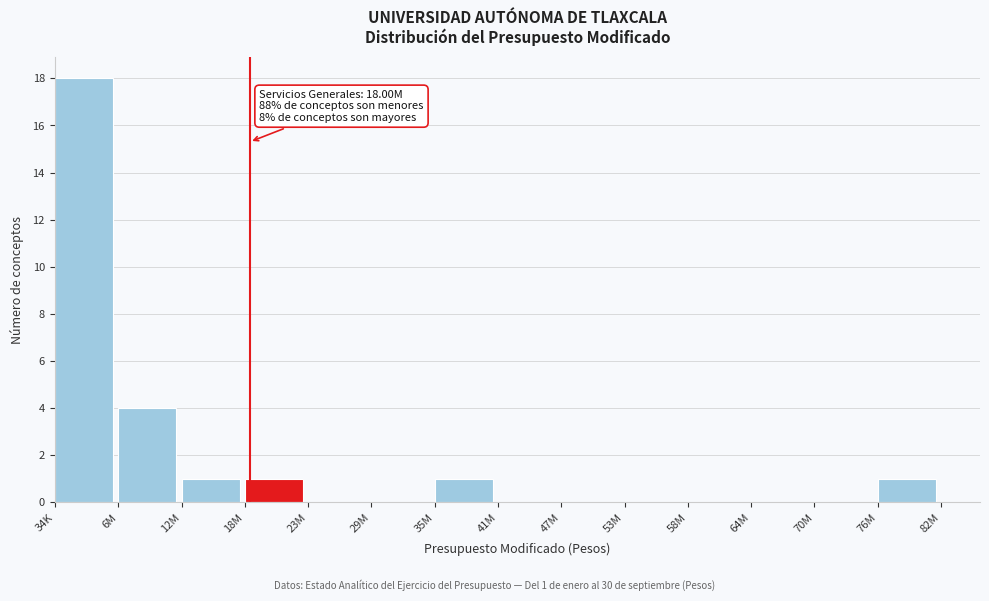

Reading right to left, what are all the values shown in this chart?

76M=1	70M=0	64M=0	58M=0	53M=0	47M=0	41M=0	35M=1	29M=0	23M=0	18M=1	12M=1	6M=4	34K=18